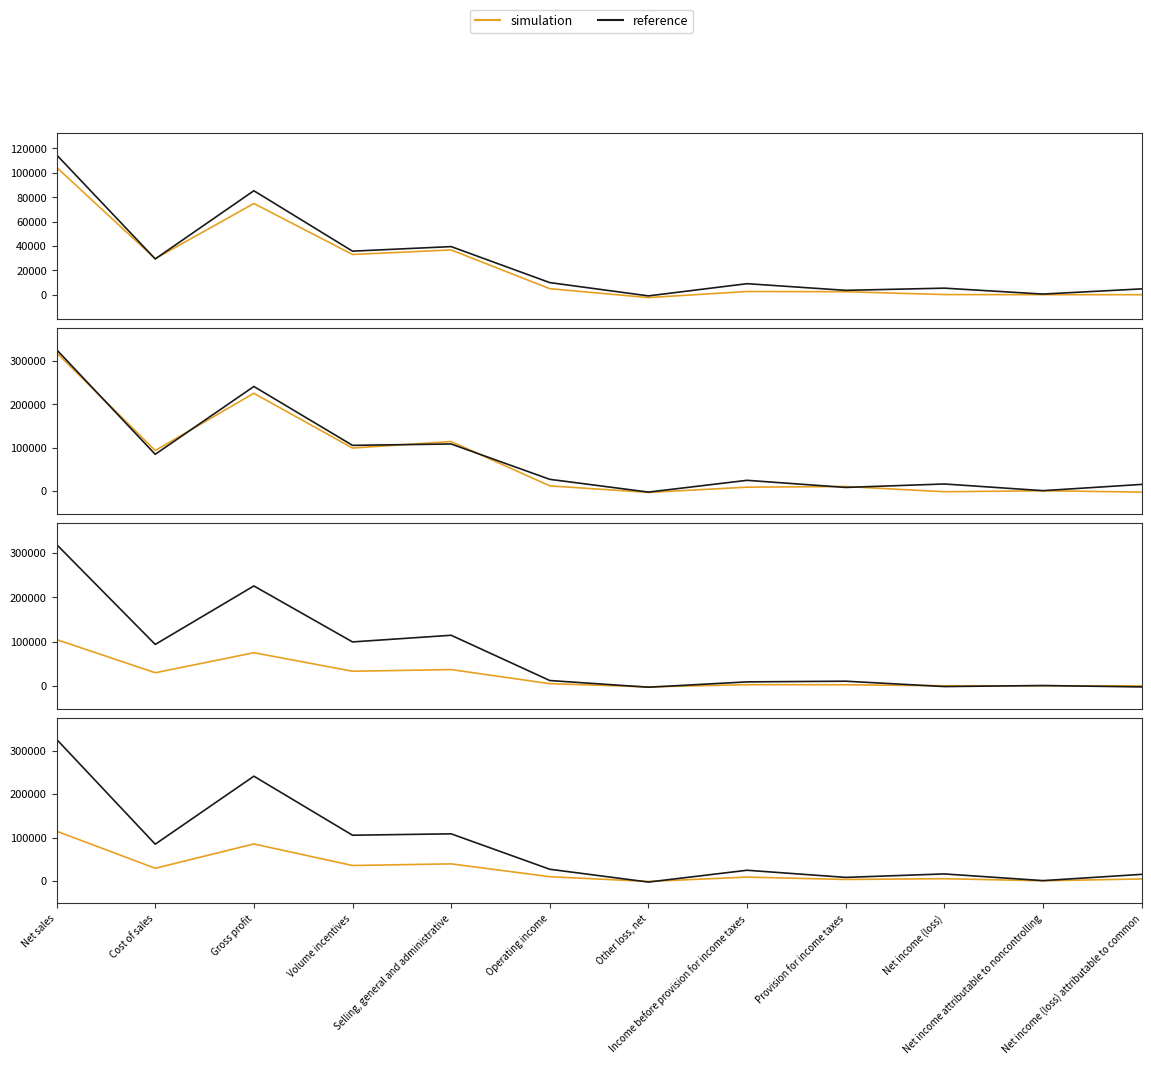

What is the average value of the simulation series?

28136